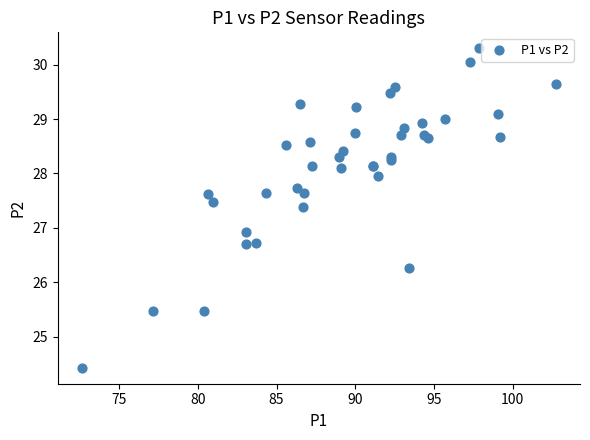

What Y value in the scatter plot is closest to 27?

26.9